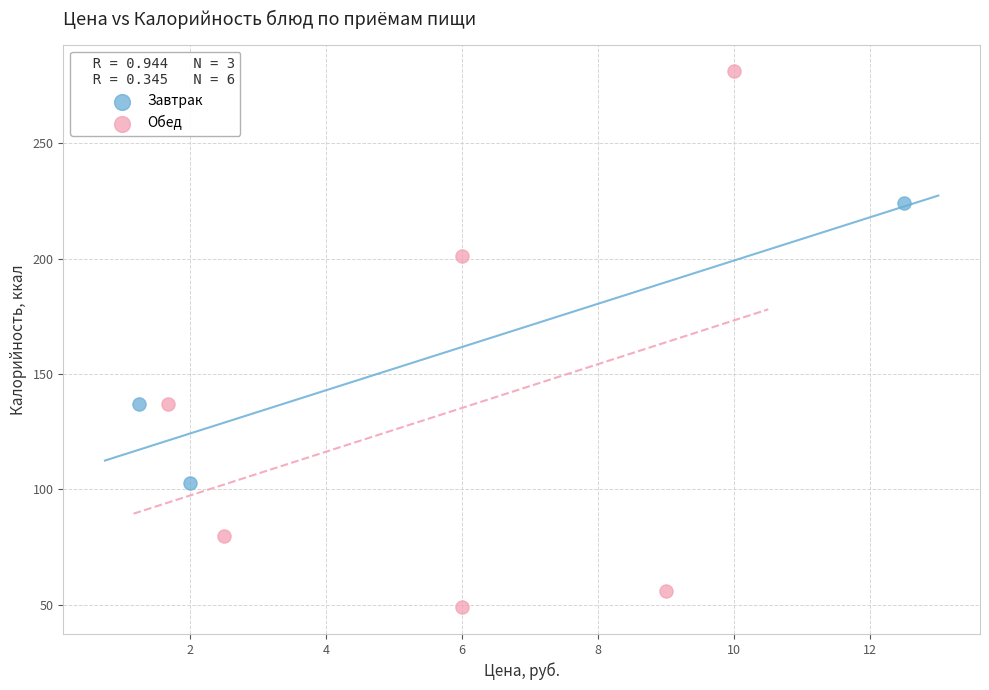

Which series contains the lowest Y value?

Обед